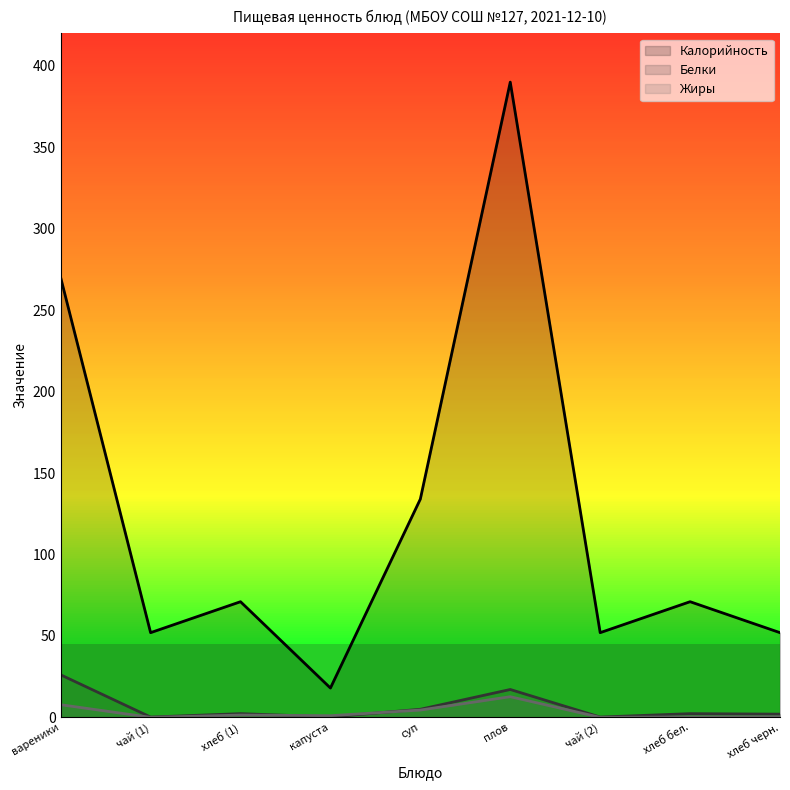

True or false: Белки and Калорийность cross at least once.

False